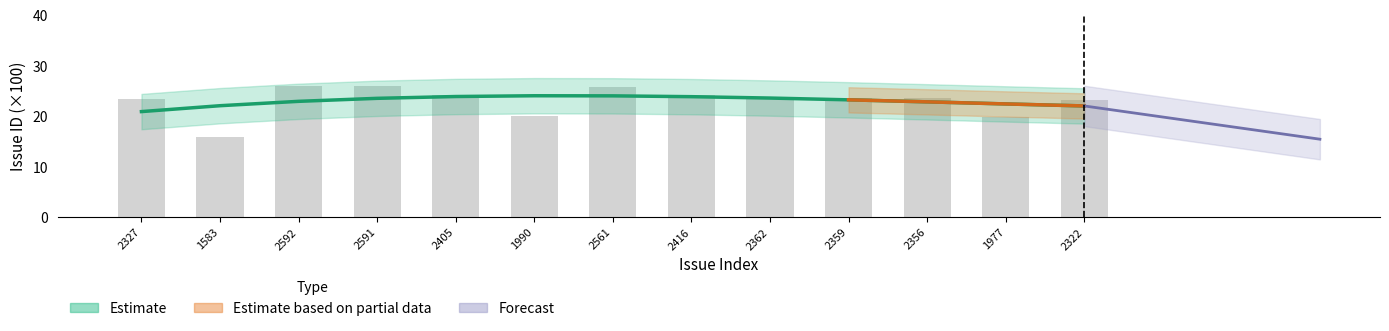

Reading left to right, list all the values displayed in this chart.

23.3	15.8	25.9	25.9	24.1	19.9	25.6	24.2	23.6	23.6	23.6	19.8	23.2